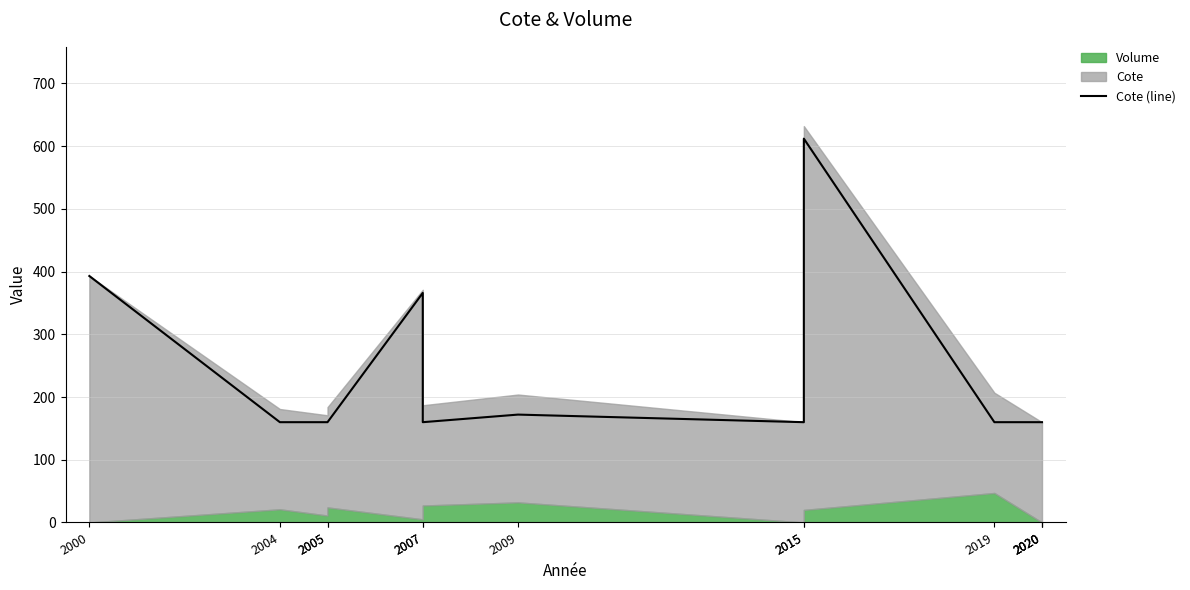

Which has a higher value, 2015 or 2004?

2015